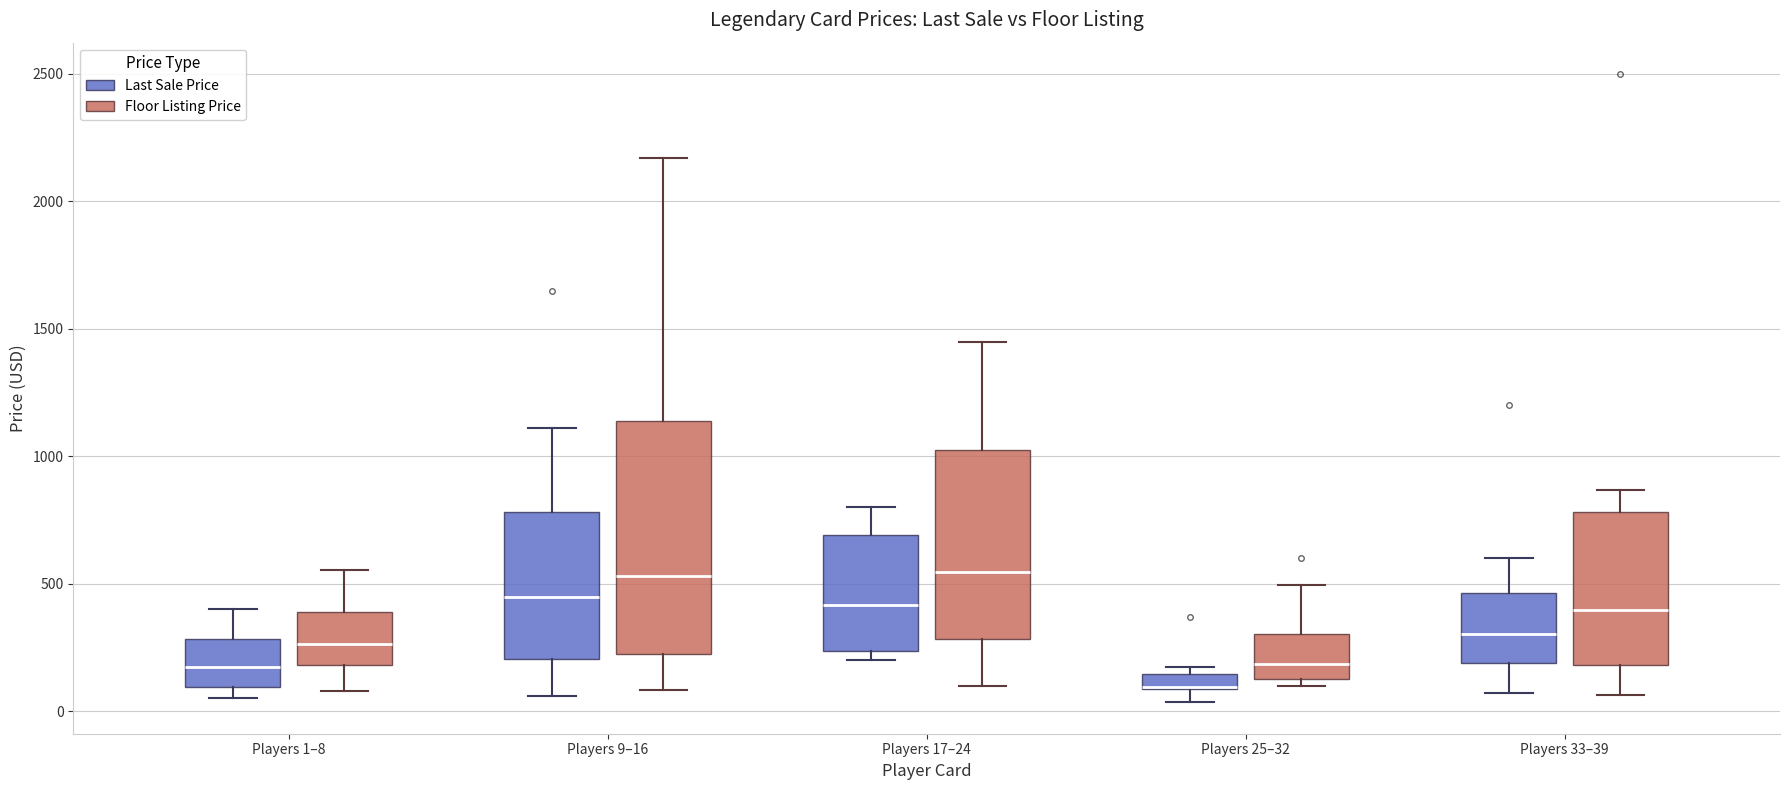

Where does the upper whisker of the box for Players 17–24 (Last Sale Price) end on the y-axis? The values are not printed on the chart, so give them approximately, as read against the axis.

800